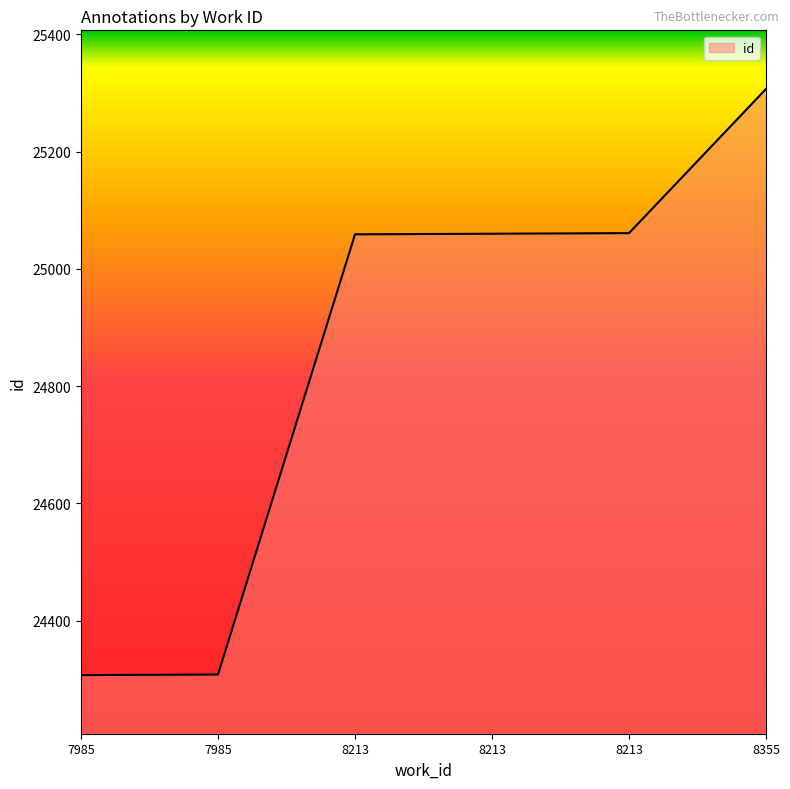

Is it true that the value at 8355 is 25307?

True